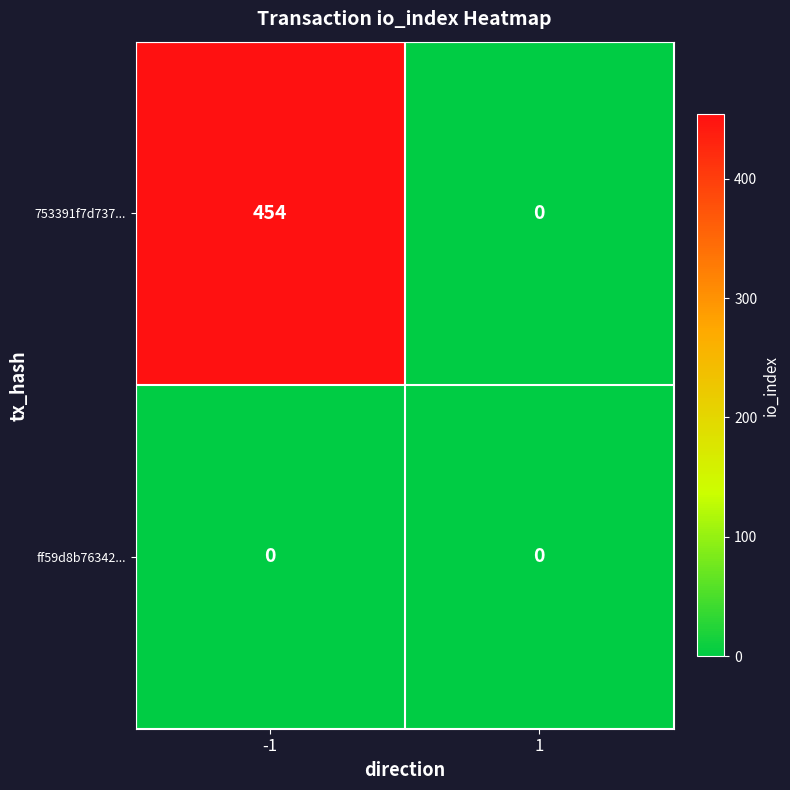

Reading left to right, transcribe all the data shown in this chart.

753391f7d737...: -1=454	1=0
ff59d8b76342...: -1=0	1=0